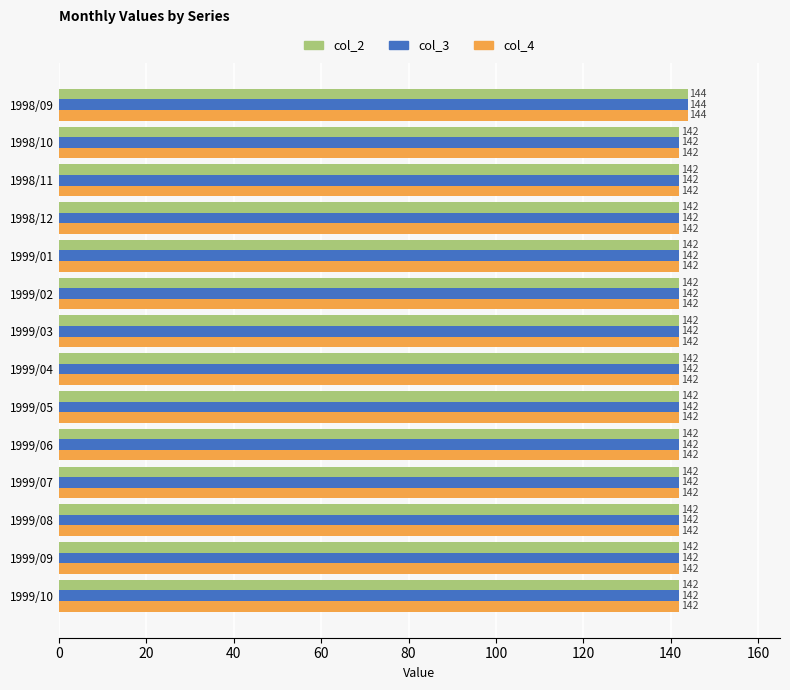

True or false: col_3 has a value of 142 at 1999/01.

True